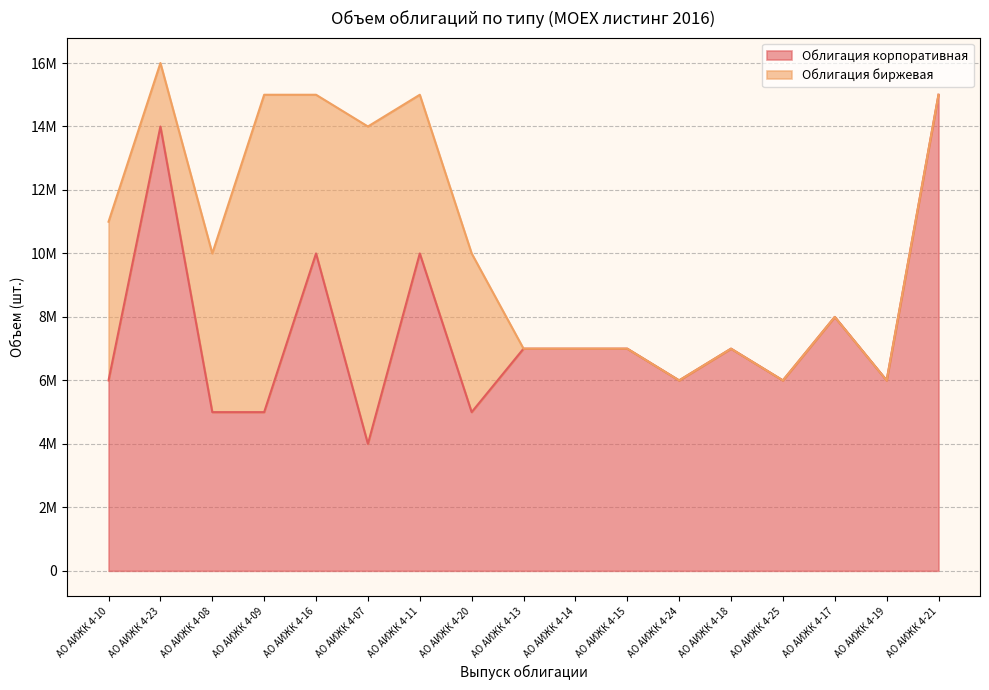

At which category does the data reach its first local valley?

АО АИЖК 4-07